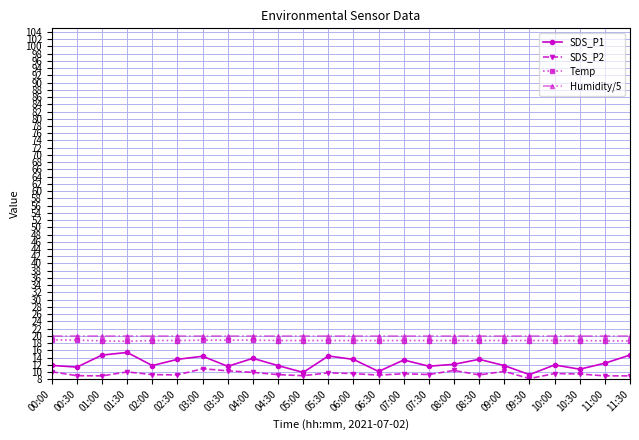

What is the smallest value displayed?

8.2